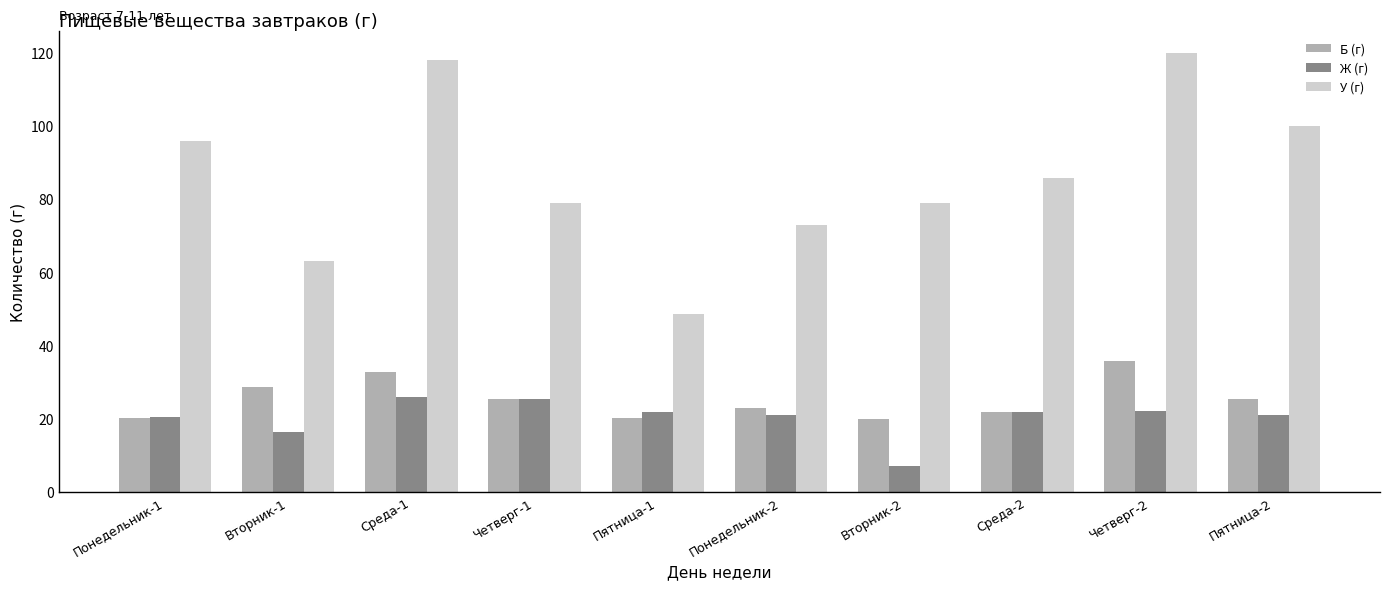

What is the label of the 5th bar from the left?

Пятница-1